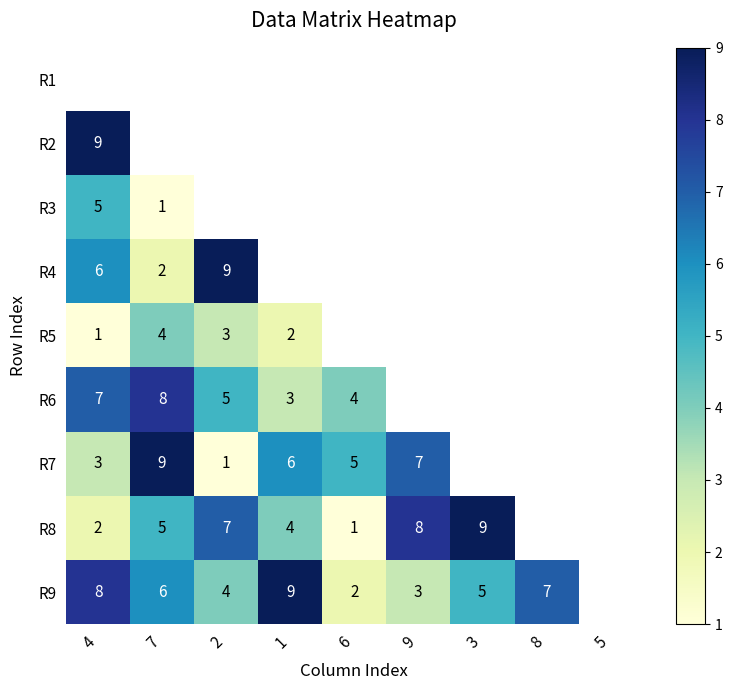

The value of R5 at 1 is 2. True or false?

True